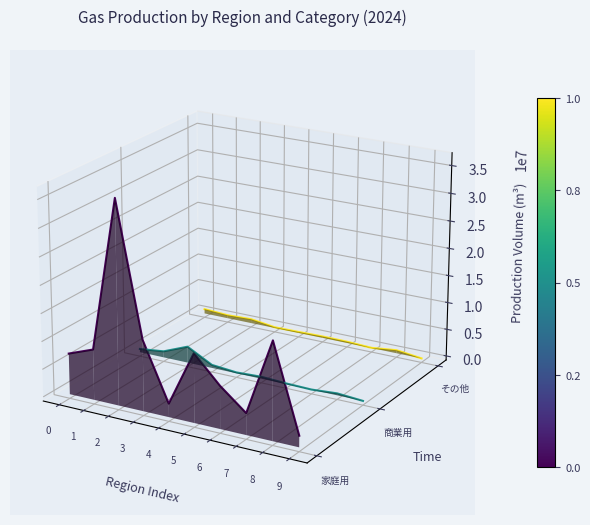

Is the value of 商業用 at 3 greater than the value of 家庭用 at 0?

No